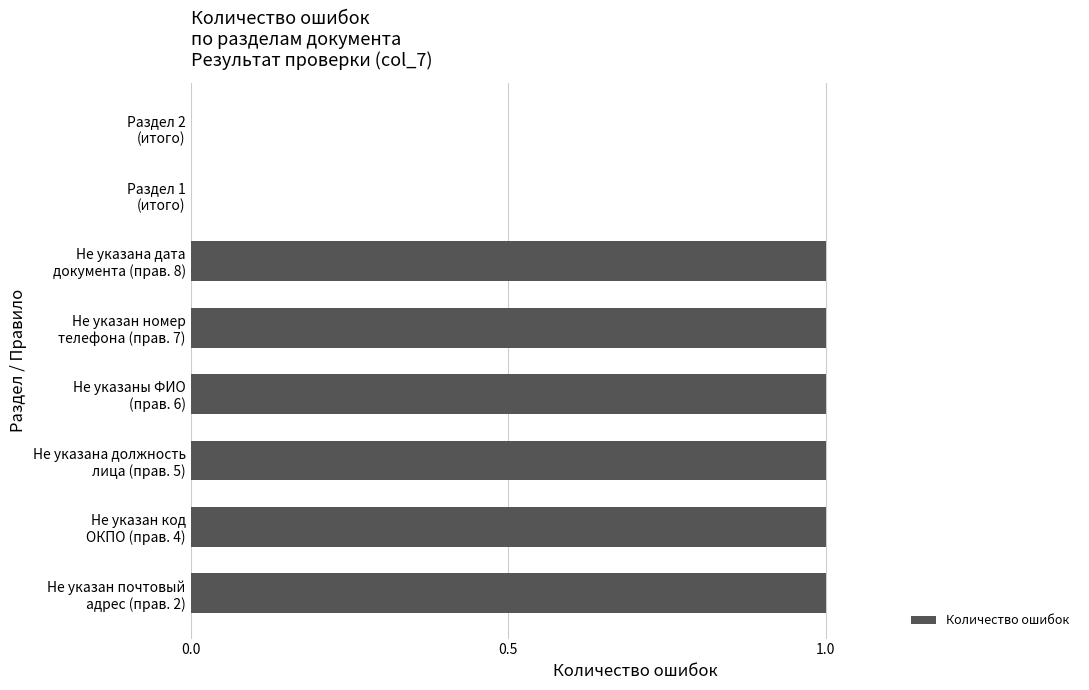

What is the sum of all values?

6